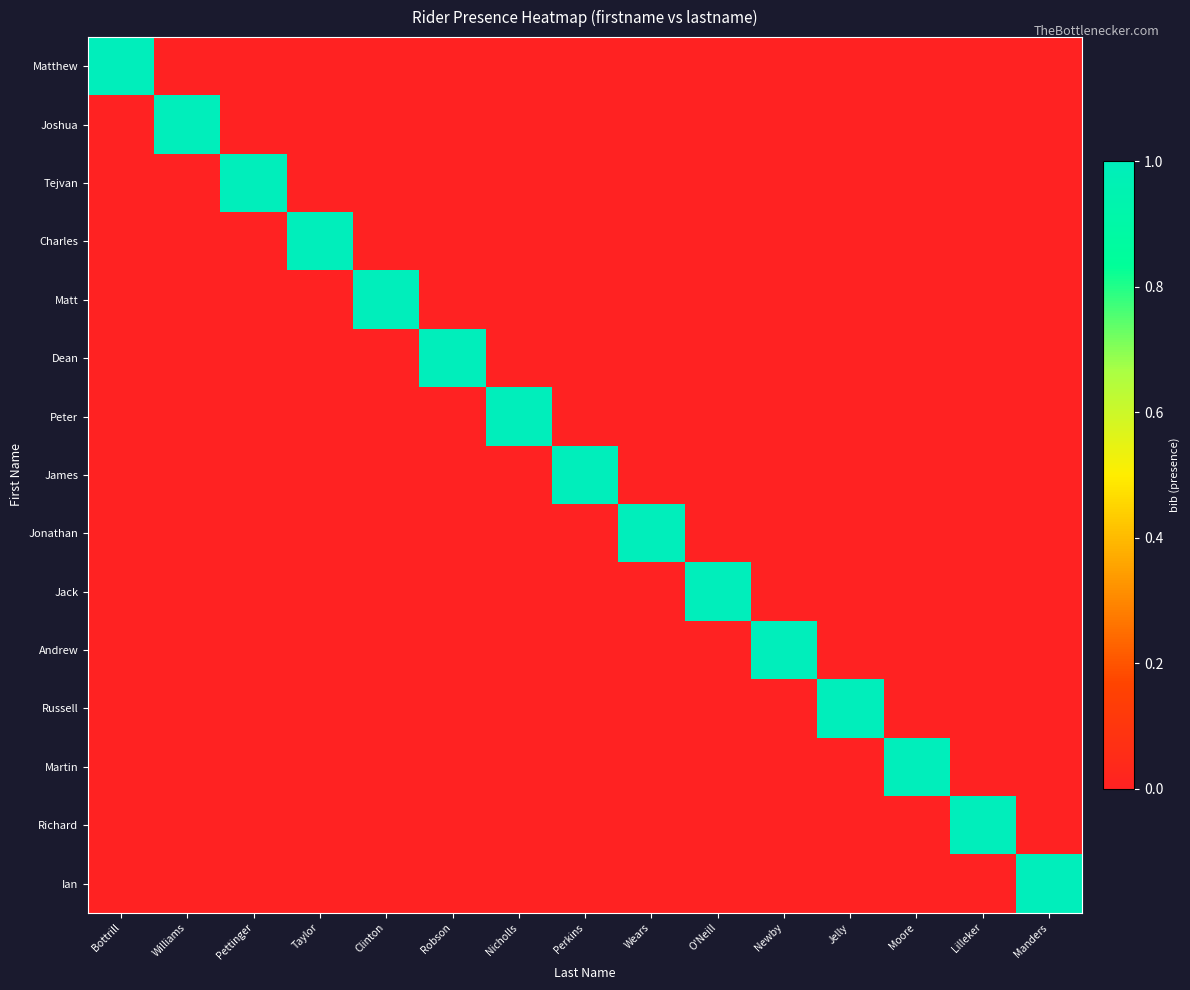

Which series has the largest range (max minus min)?

Matthew